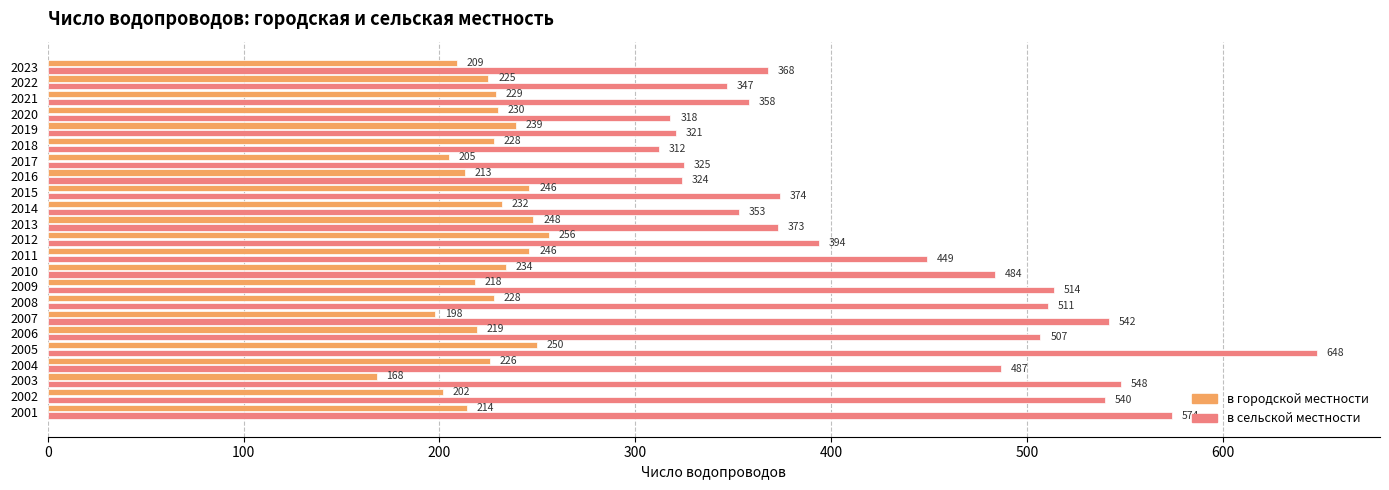

At which label is в городской местности closest to 212?

2016